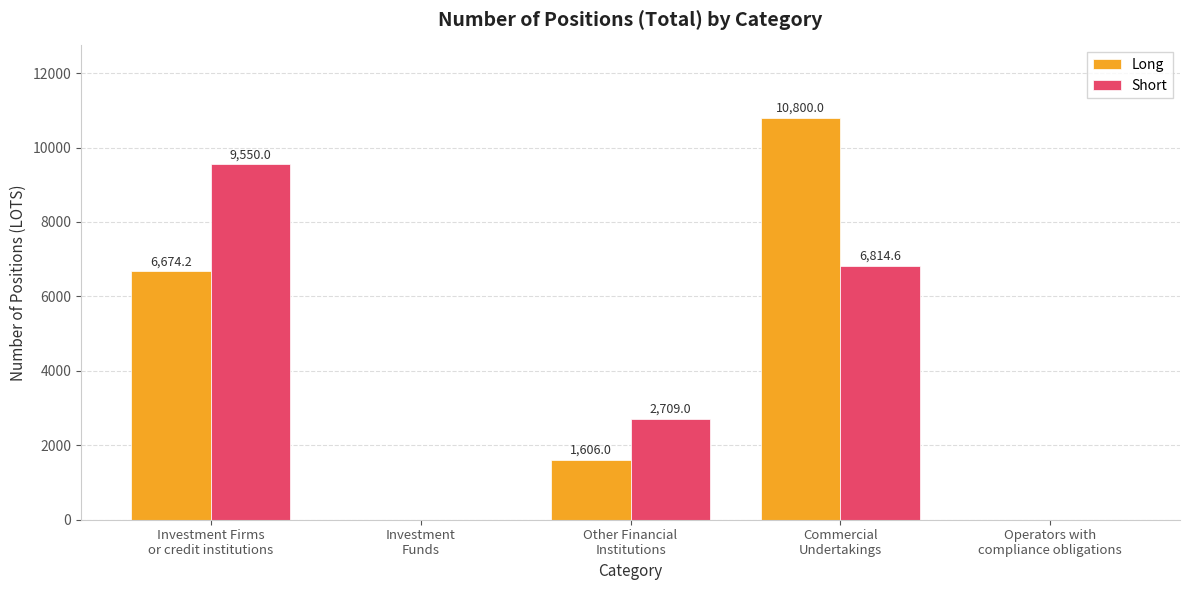

Reading left to right, what are all the values shown in this chart?

Long: Investment Firms
or credit institutions=6674.2	Investment
Funds=0.0	Other Financial
Institutions=1606.0	Commercial
Undertakings=10800.0	Operators with
compliance obligations=0.0
Short: Investment Firms
or credit institutions=9550.0	Investment
Funds=0.0	Other Financial
Institutions=2709.0	Commercial
Undertakings=6814.6	Operators with
compliance obligations=0.0